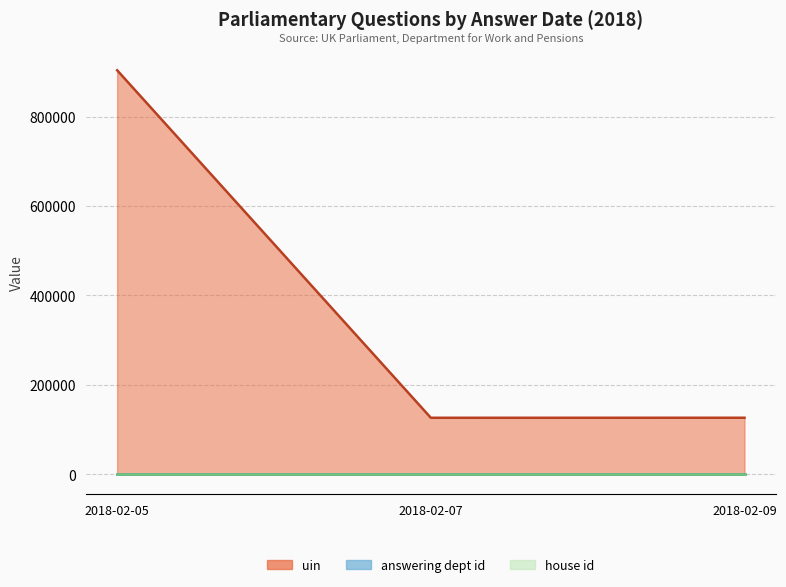

Does the chart display data point markers on the line(s)?

No